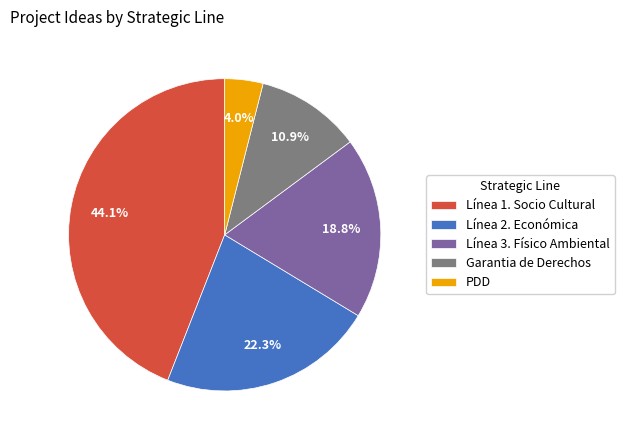

To the nearest percent, what is the combined percentage of Línea 1. Socio Cultural and PDD?

48%